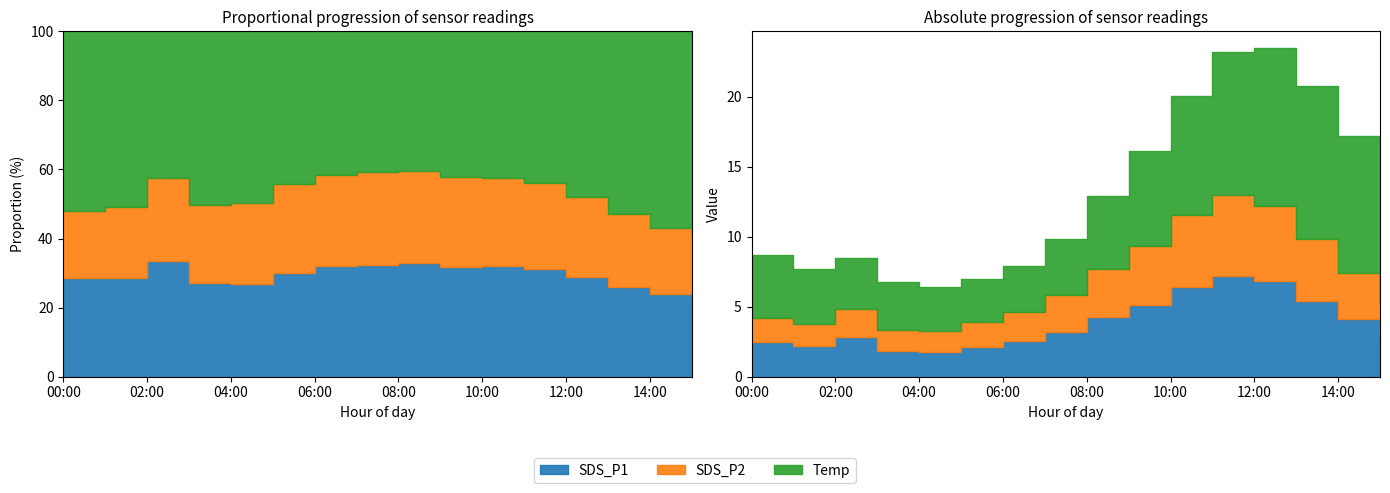

True or false: SDS_P1 has more than 1 points higher than both neighbors.

True